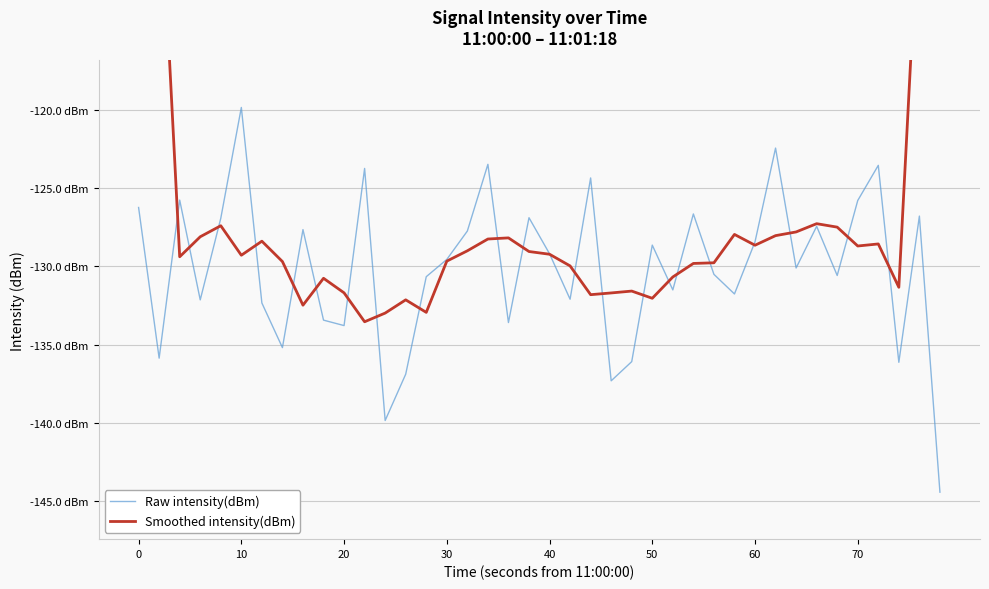

True or false: Raw intensity(dBm) has more than 0 points higher than both neighbors.

True